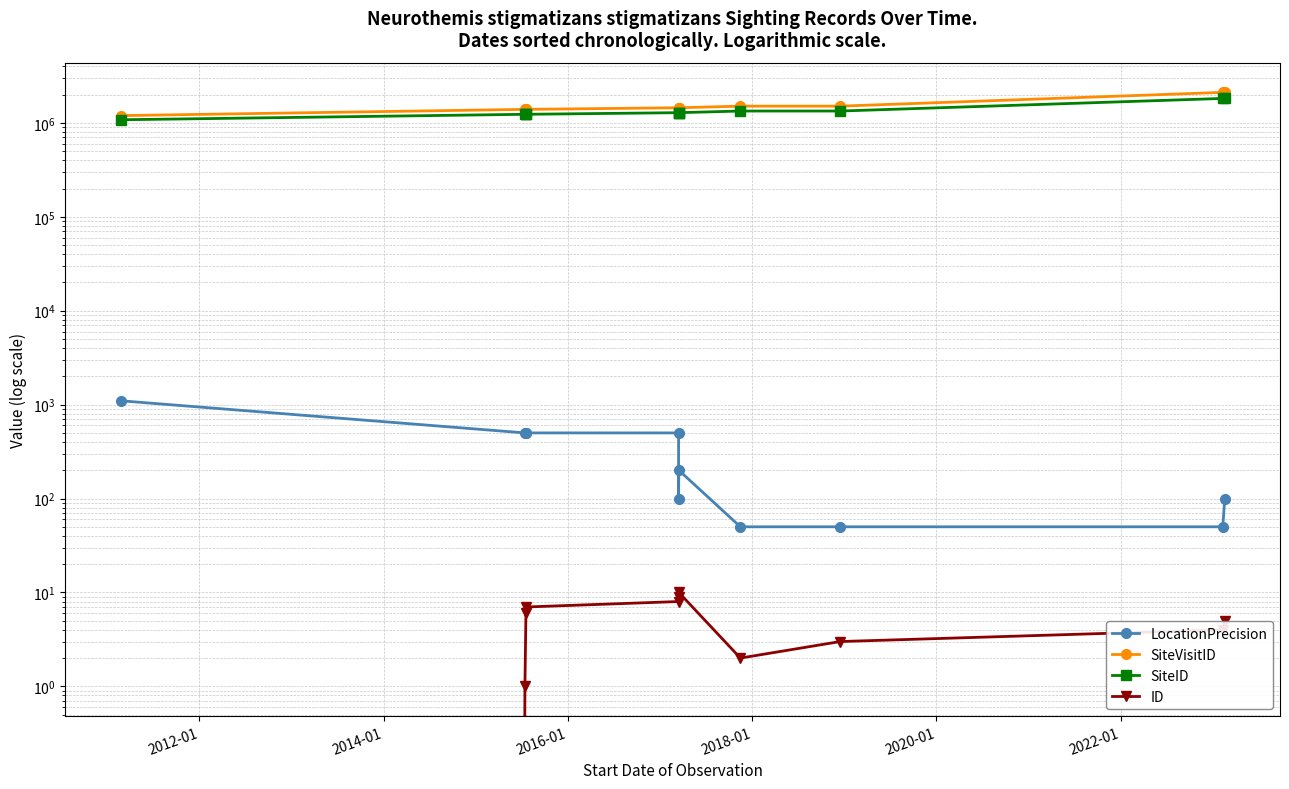

Does the chart display data point markers on the line(s)?

Yes